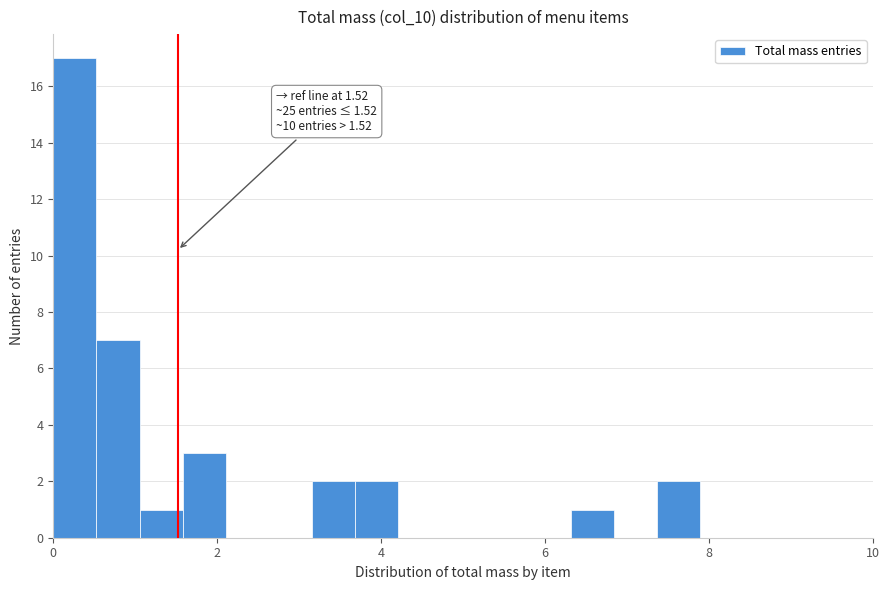

Around what value on the x-axis is the tallest bar? Give the approximate position of its centre, as read against the axis.

0.2